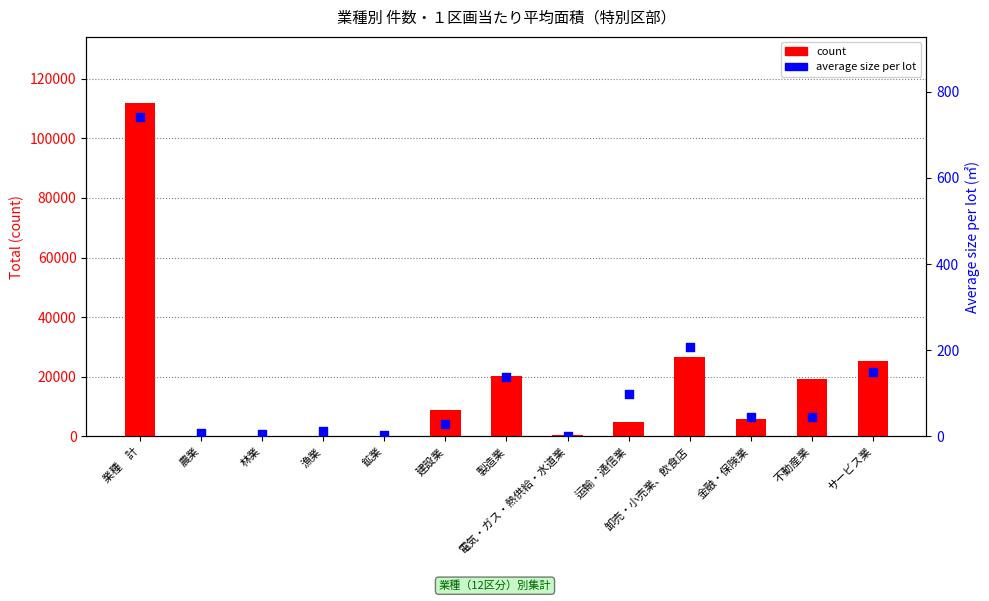

What is the total value across all series at 農業?

37.5